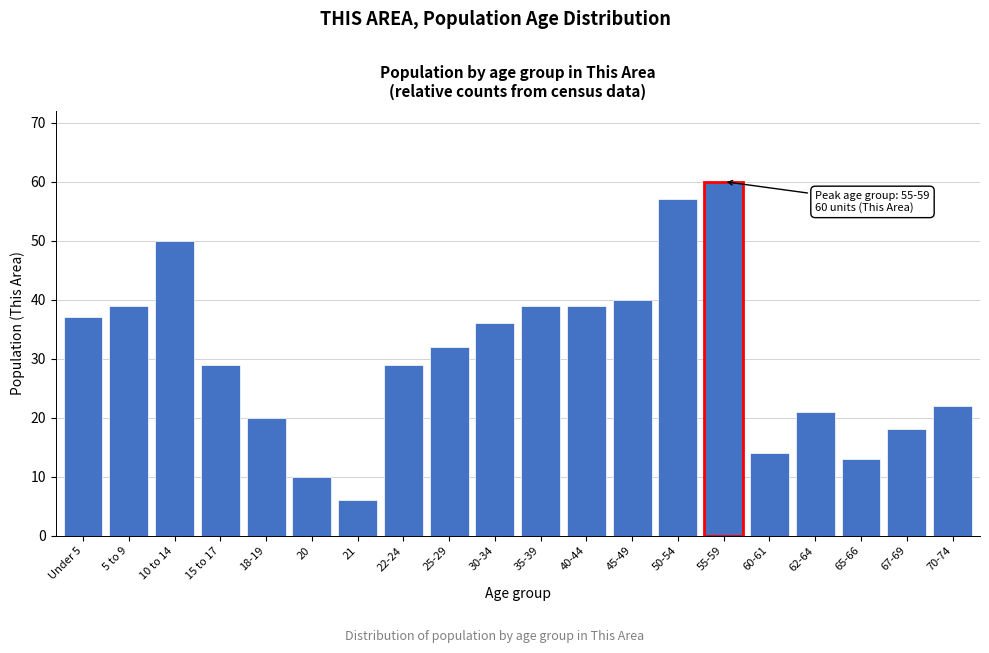

Reading left to right, list all the values displayed in this chart.

37	39	50	29	20	10	6	29	32	36	39	39	40	57	60	14	21	13	18	22